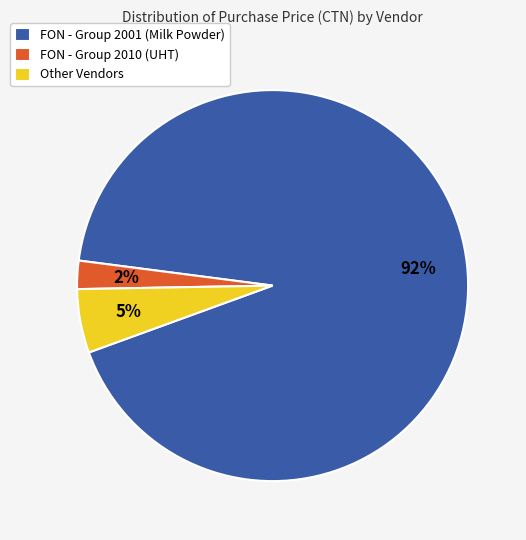

Does FON - Group 2001 (Milk Powder) represent more than half of the total?

Yes